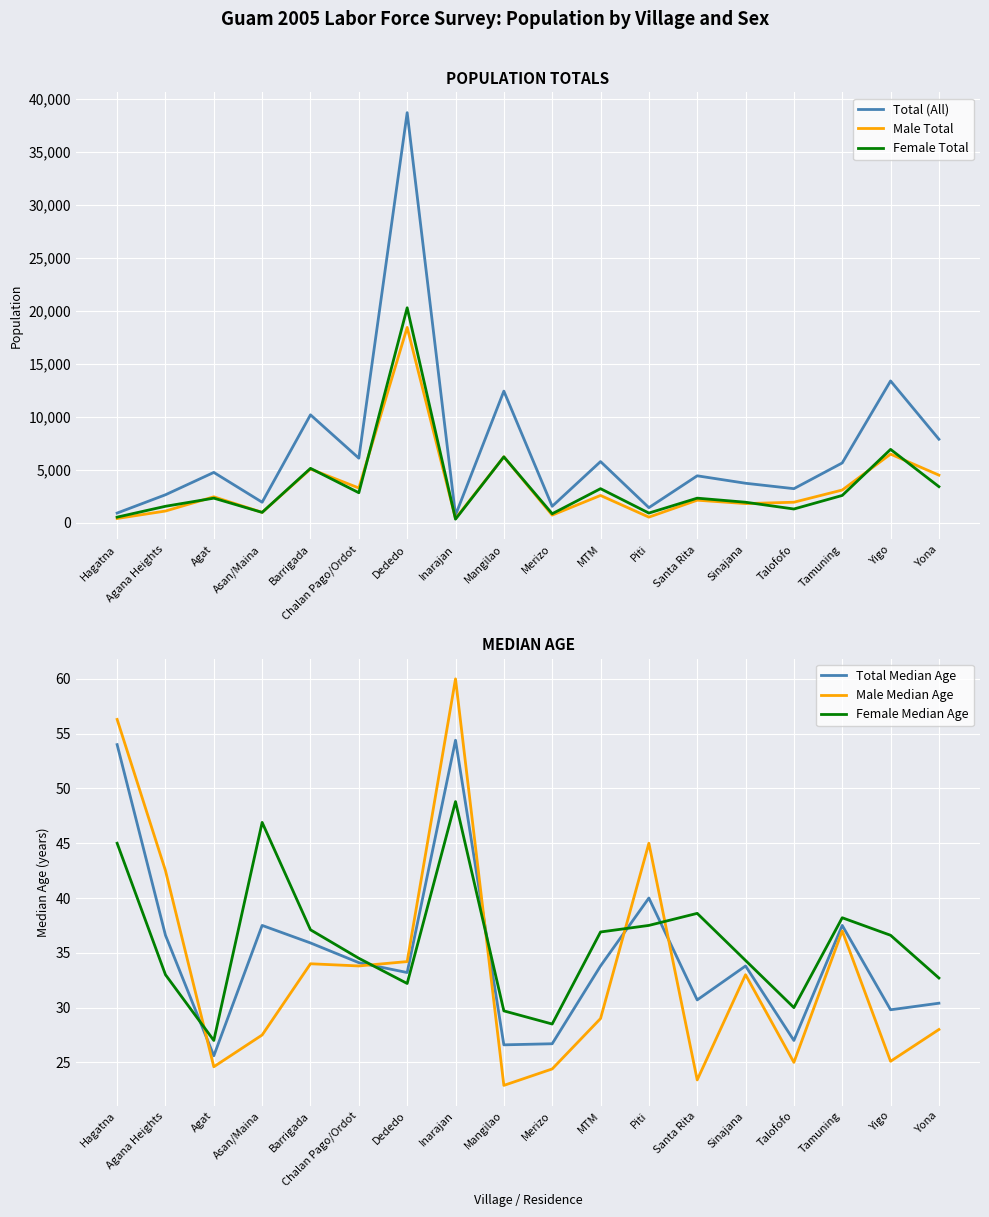

Where is the first local maximum for Total Median Age?

Asan/Maina